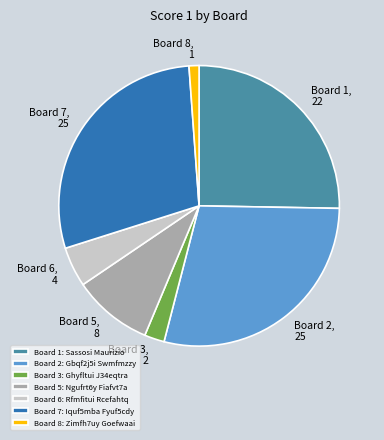

Combined, do Board 1: Sassosi Maurizio and Board 2: Gbqf2j5i Swmfmzzy account for over 50%?

Yes